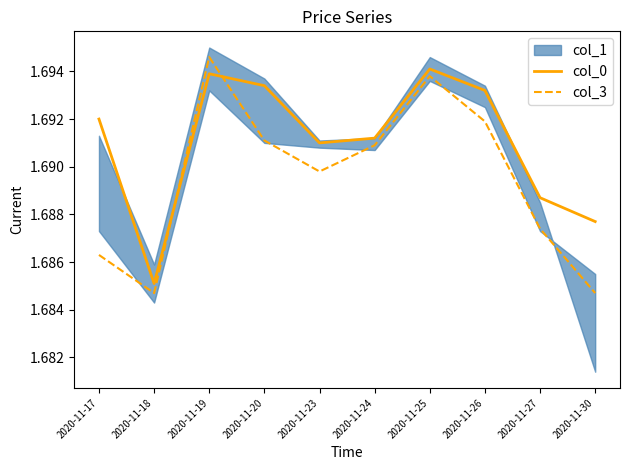

Where is the first local maximum for col_0?

2020-11-19